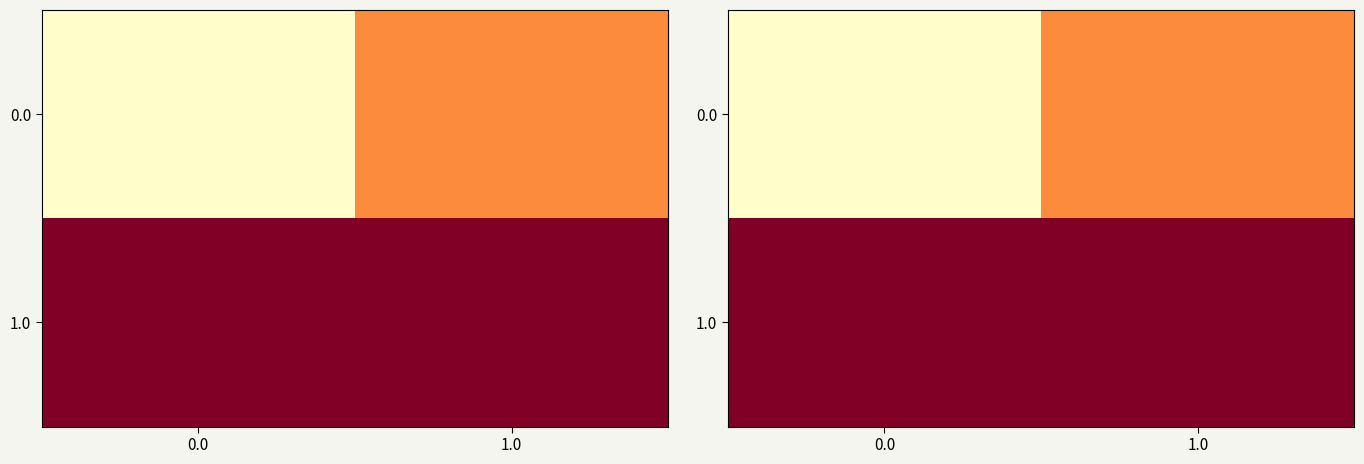

What is the sum of the 1.0 values at 0.0 and 1.0?

2.0